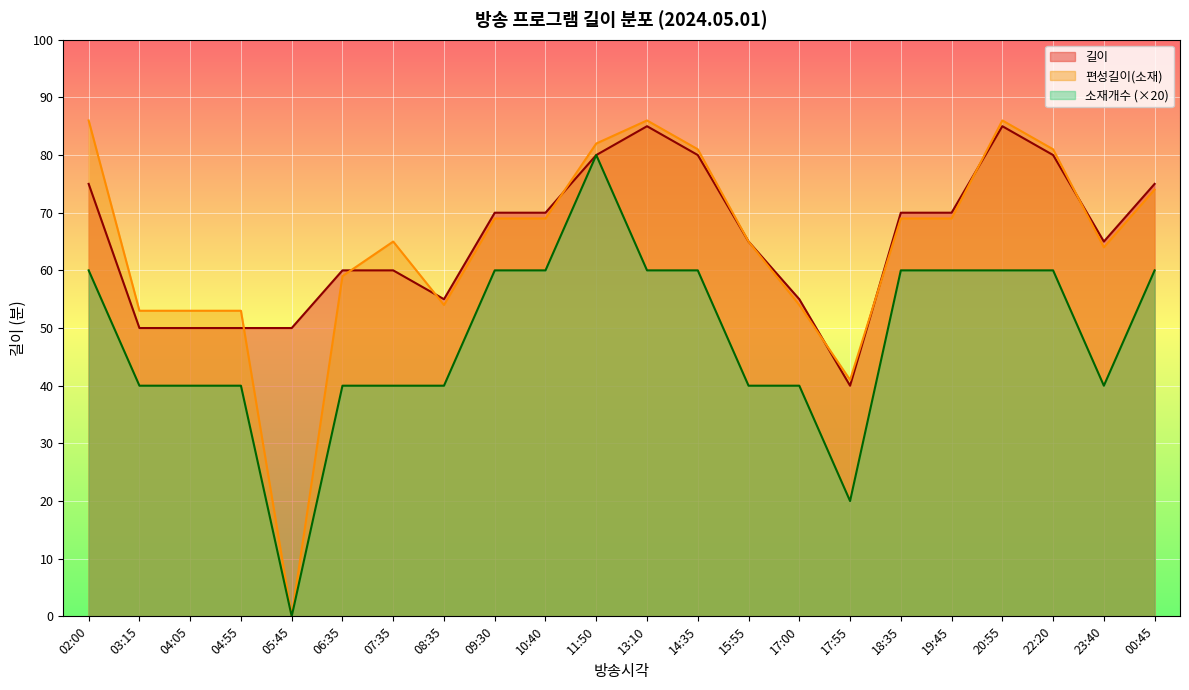

What is the minimum value for 길이?

40